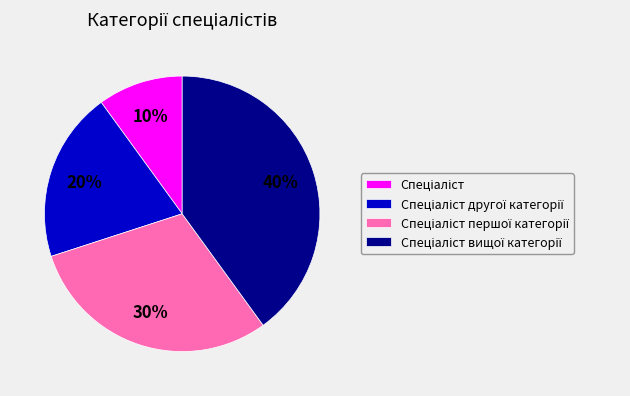

To the nearest percent, what is the difference between the largest and smallest slice percentages?

30%